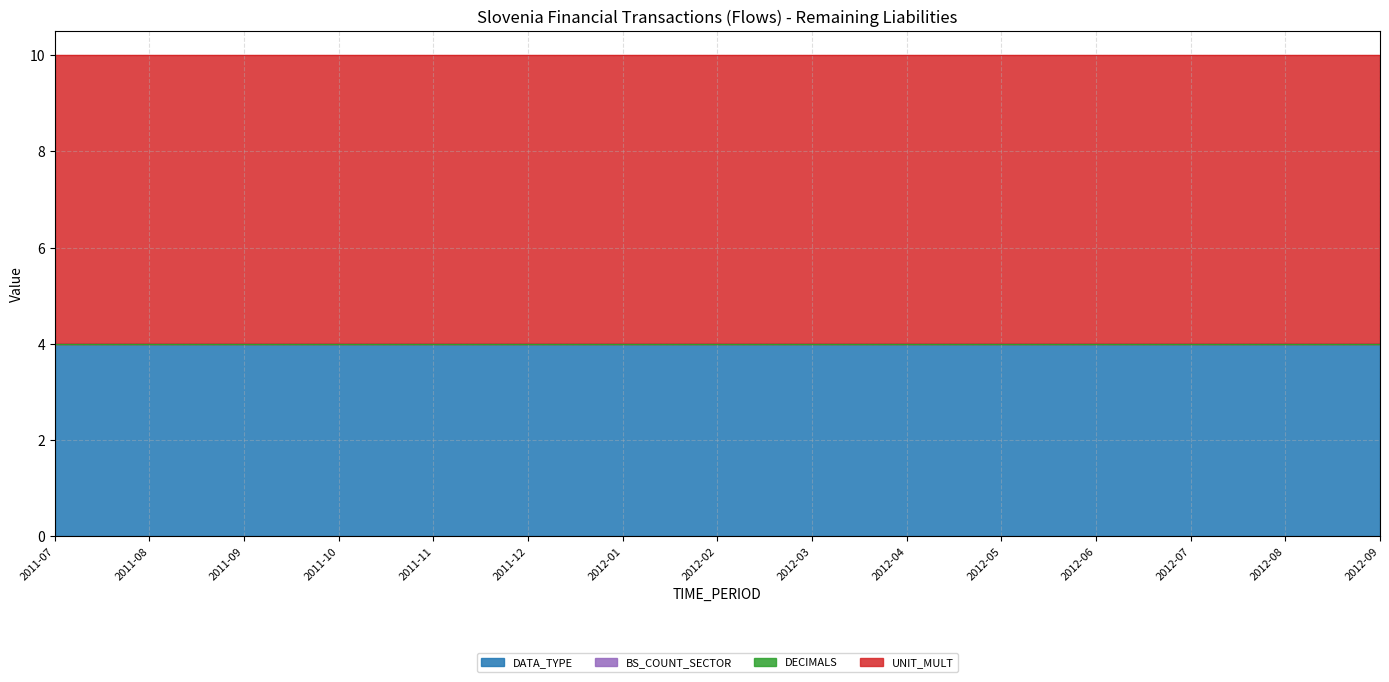

What is the difference between the highest and lowest values at 2012-05?

6